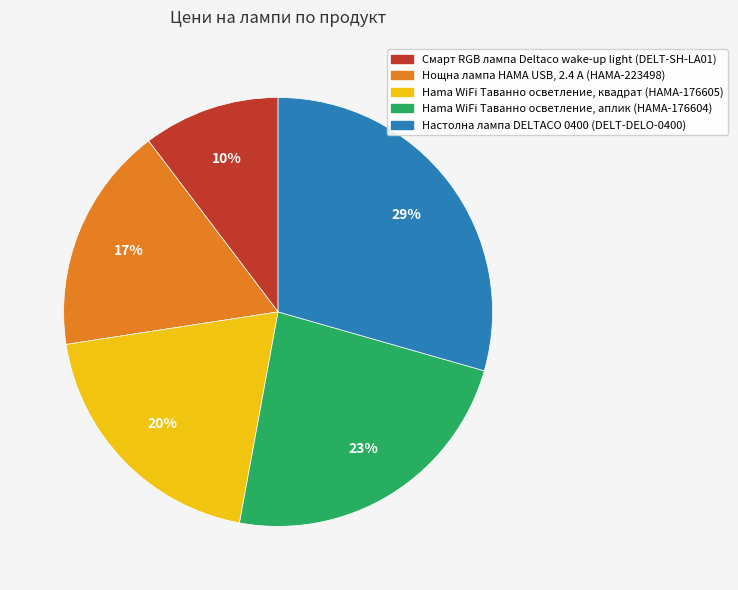

Approximately how many times larger is the value at Hama WiFi Таванно осветление, аплик (HAMA-176604) compared to Нощна лампа HAMA USB, 2.4 A (HAMA-223498)?

1.4